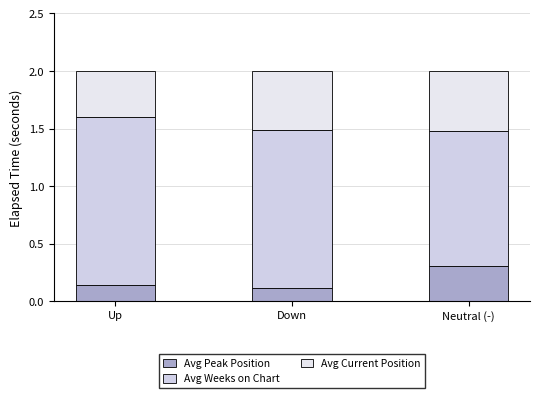

What are all the series names shown in the legend?

Avg Peak Position, Avg Weeks on Chart, Avg Current Position